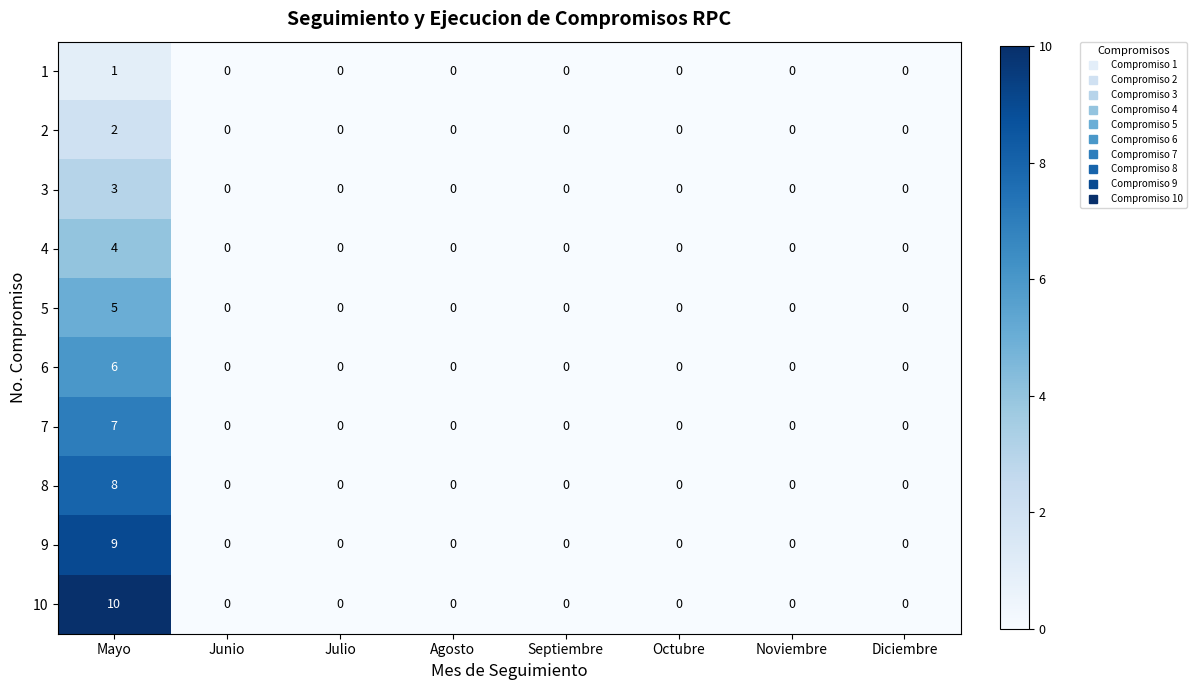

Which series has the largest total across all categories?

10